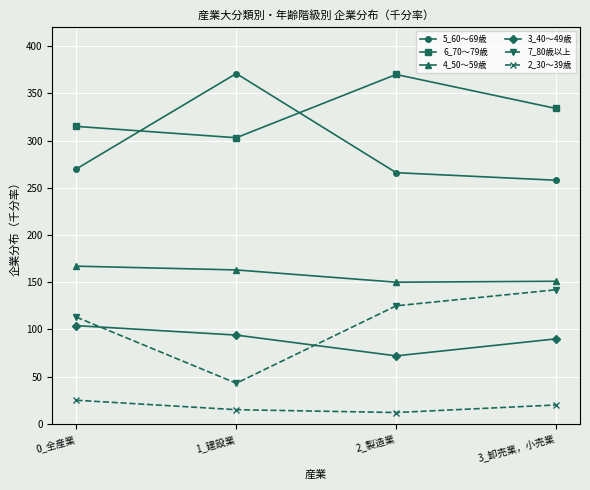

The 3_40～49歳 series shows 99 at 2_製造業. True or false?

False